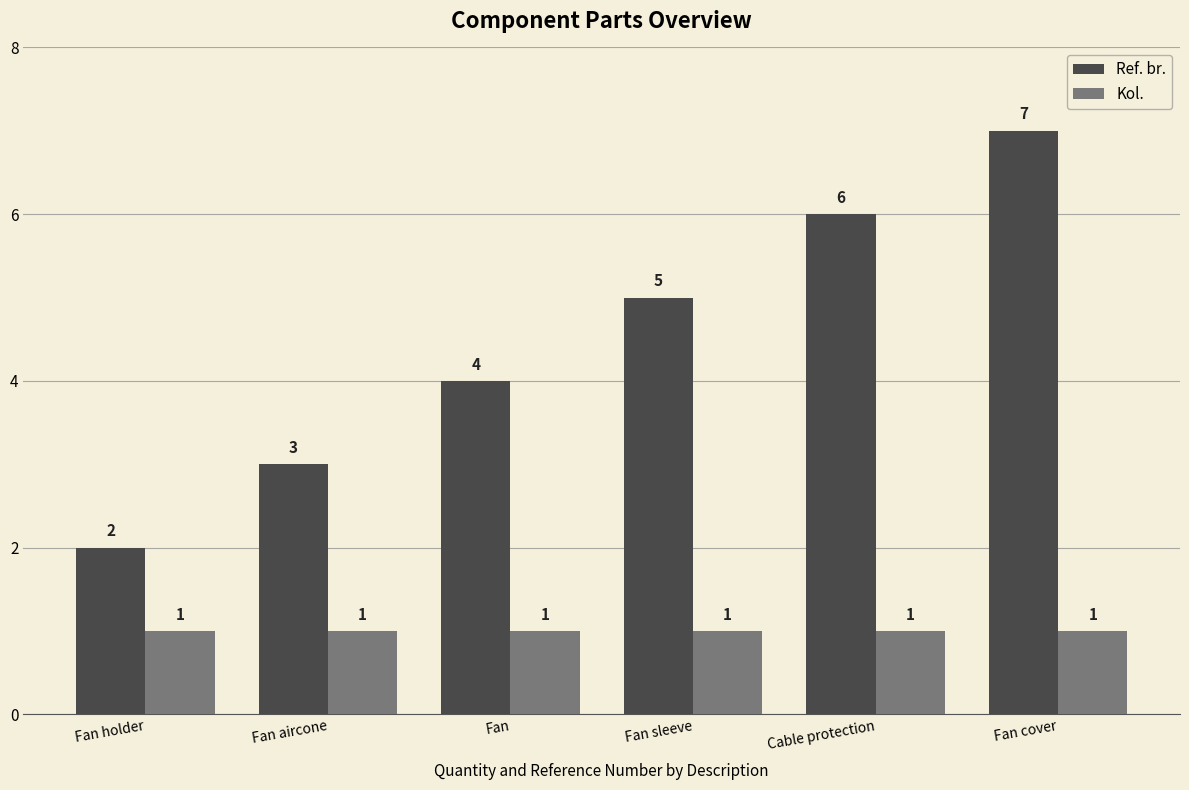

Reading left to right, list all the values displayed in this chart.

Ref. br.: Fan holder=2	Fan aircone=3	Fan=4	Fan sleeve=5	Cable protection=6	Fan cover=7
Kol.: Fan holder=1	Fan aircone=1	Fan=1	Fan sleeve=1	Cable protection=1	Fan cover=1